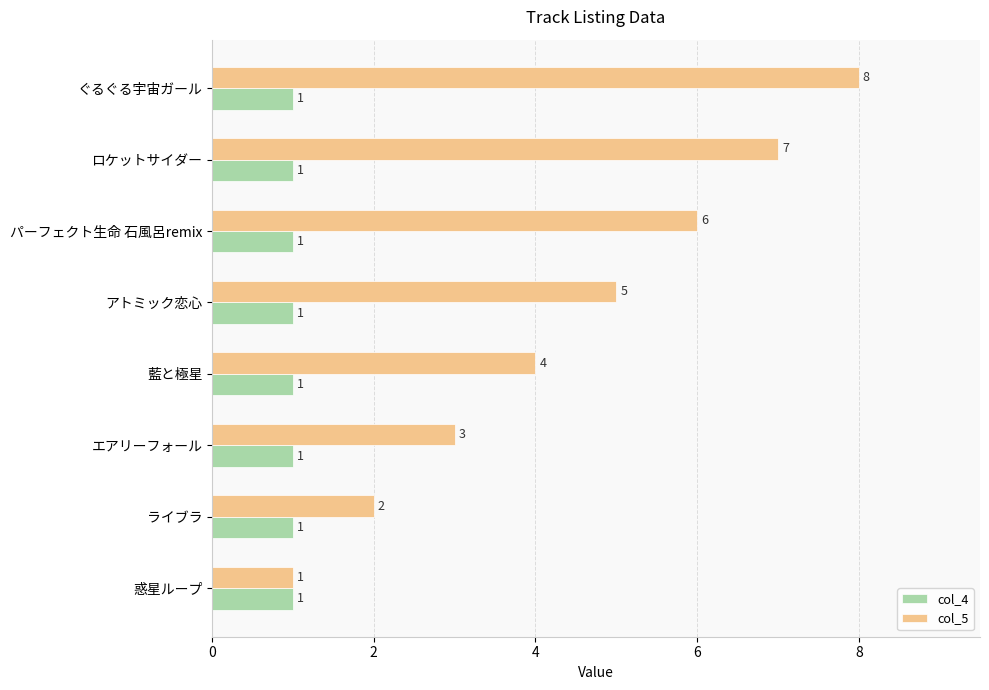

What is the average value of the col_4 series?

1